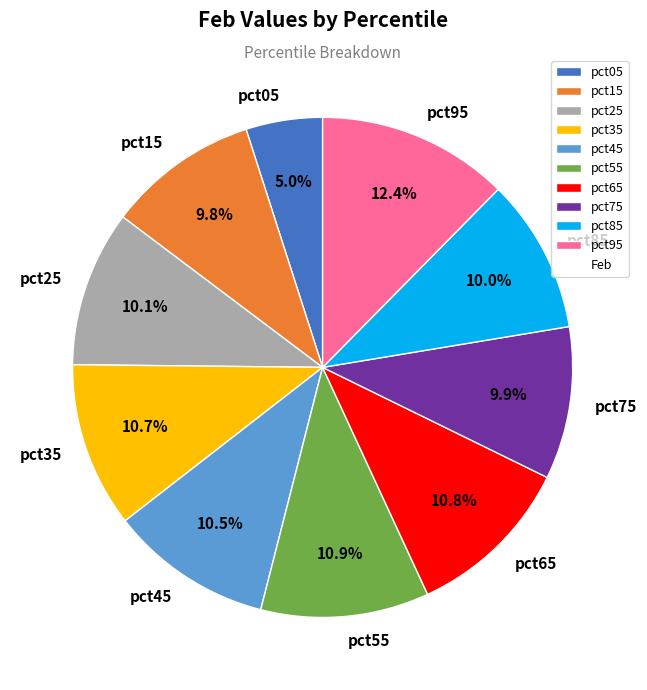

Between pct05 and pct85, which is larger?

pct85